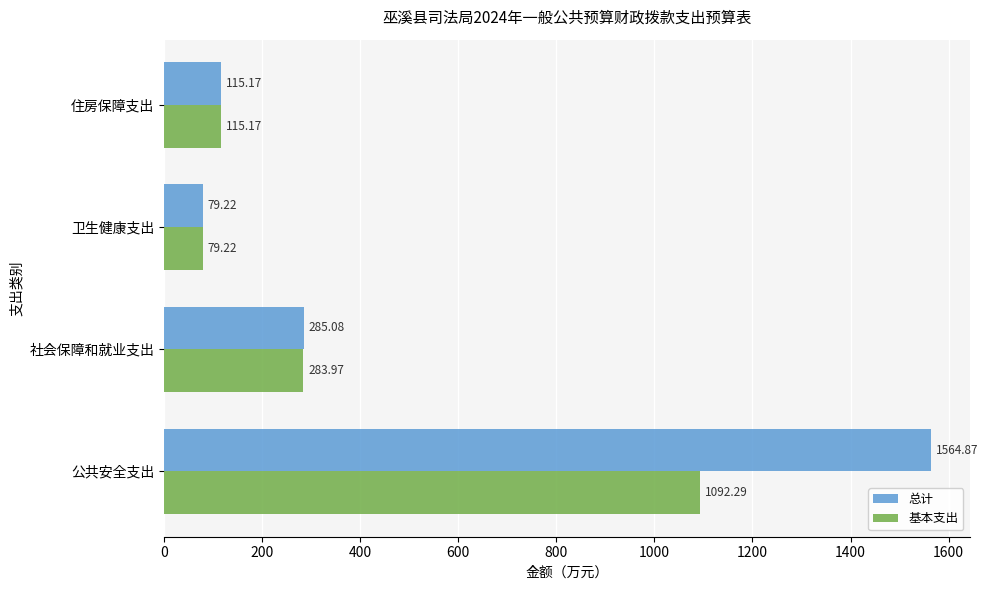

Which series has the largest range (max minus min)?

总计